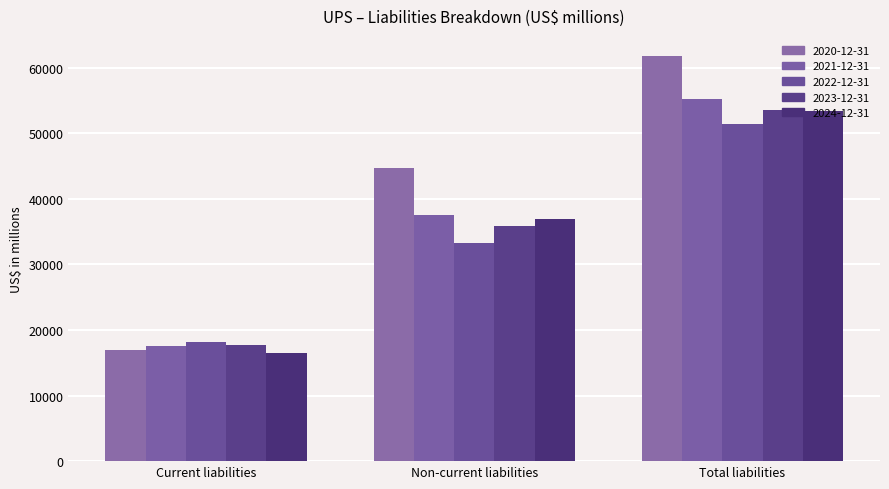

The 2024-12-31 series shows 53327 at Total liabilities. True or false?

True